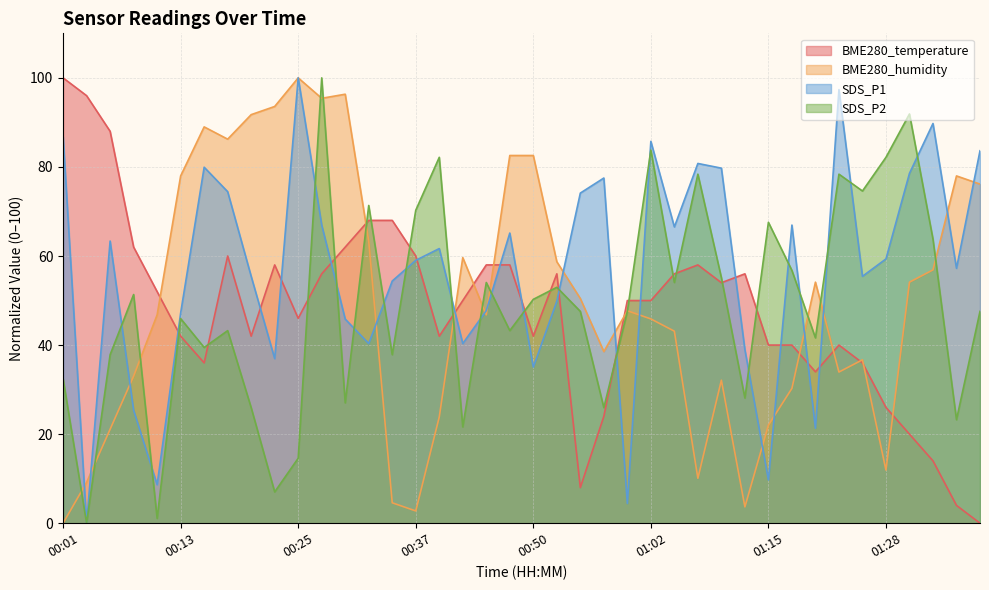

How many lines are shown in the chart?

4